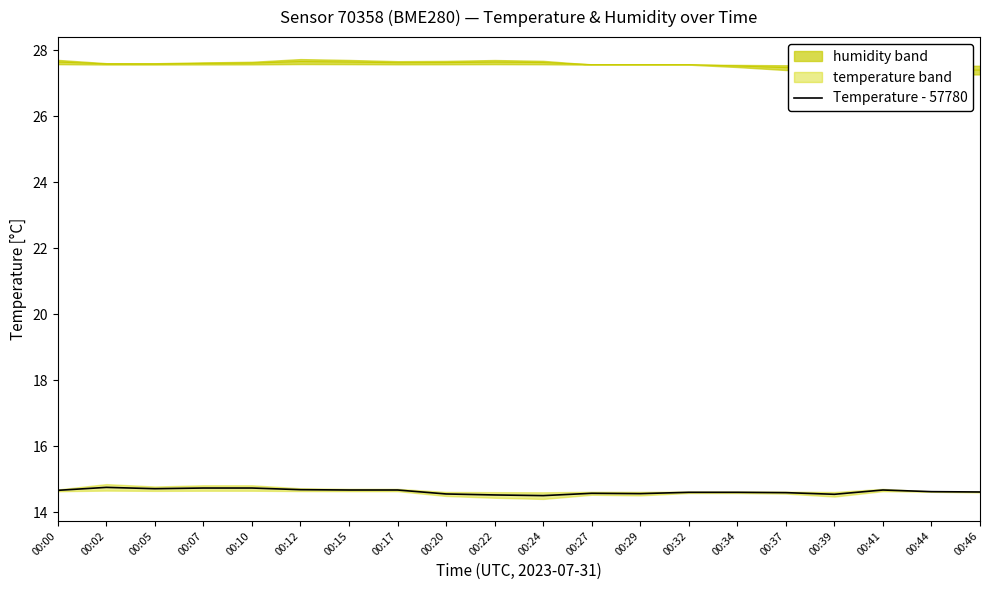

What is the ratio of the value at 00:20 to the value at 00:02?

1.0